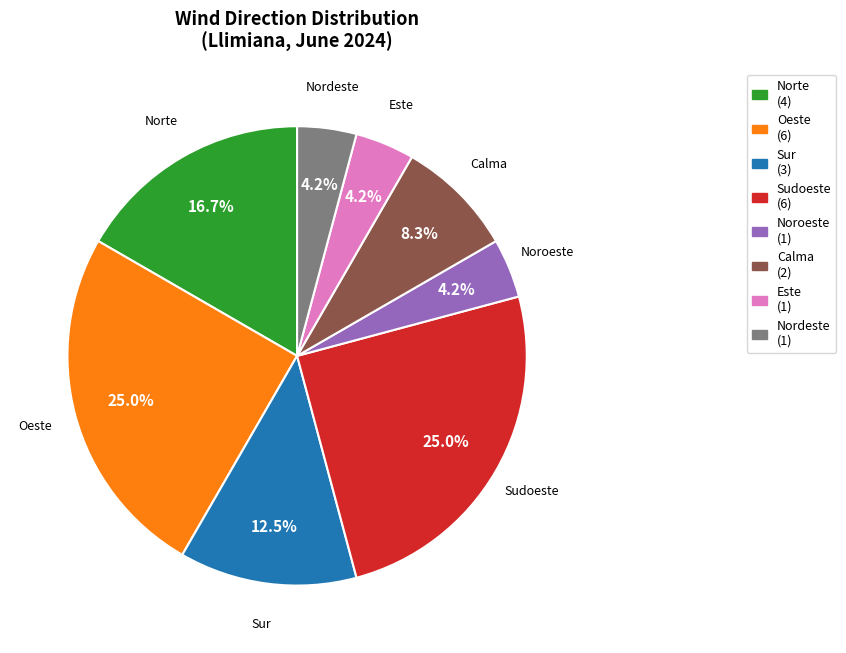

To the nearest percent, what percentage of the pie is Oeste?

25%